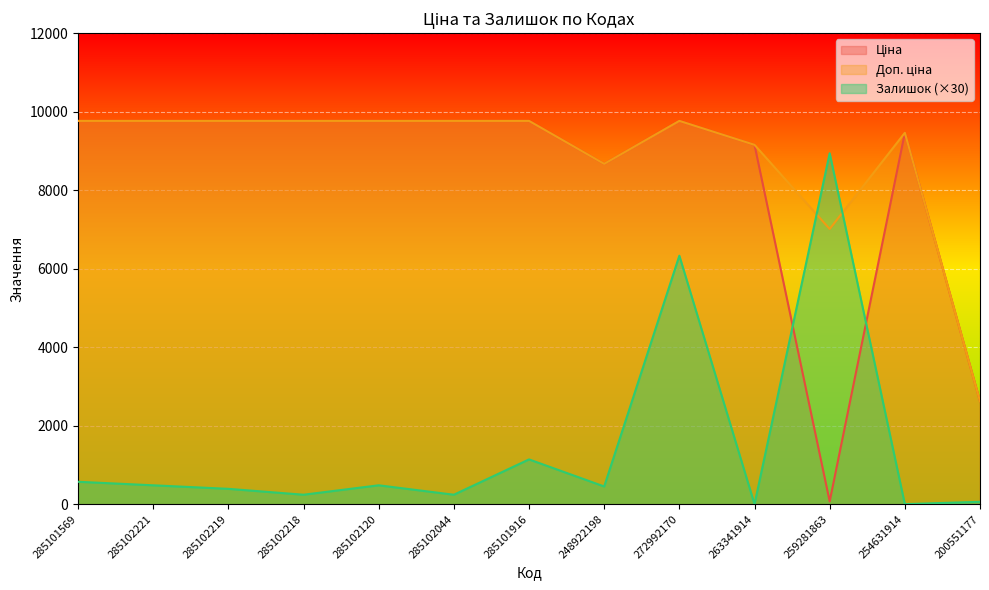

Where is Доп. ціна nearest to the value 6192?

259281863